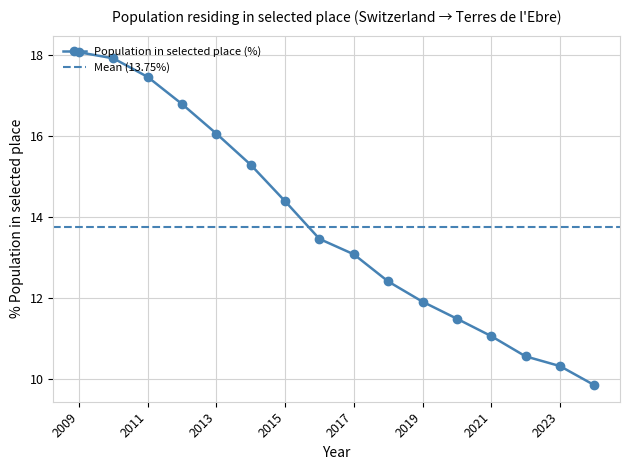

Reading left to right, what are all the values shown in this chart?

18.1	17.9	17.4	16.8	16.1	15.3	14.4	13.4	13.1	12.4	11.9	11.5	11.1	10.6	10.3	9.8